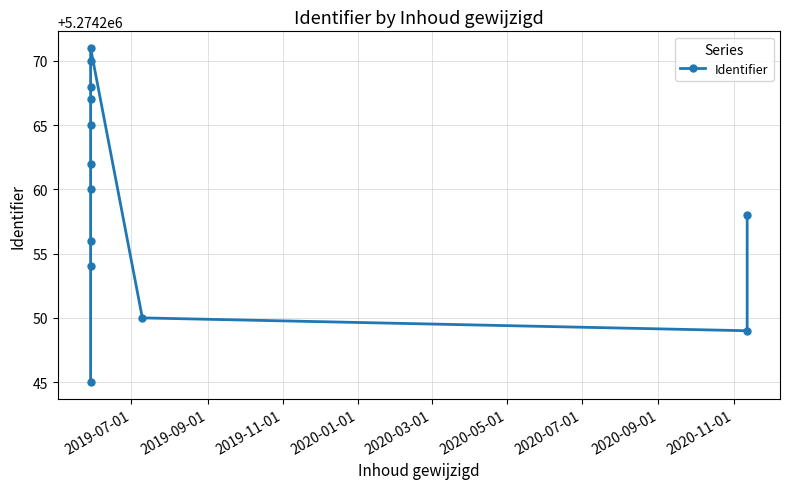

Does the chart have visible grid lines?

Yes